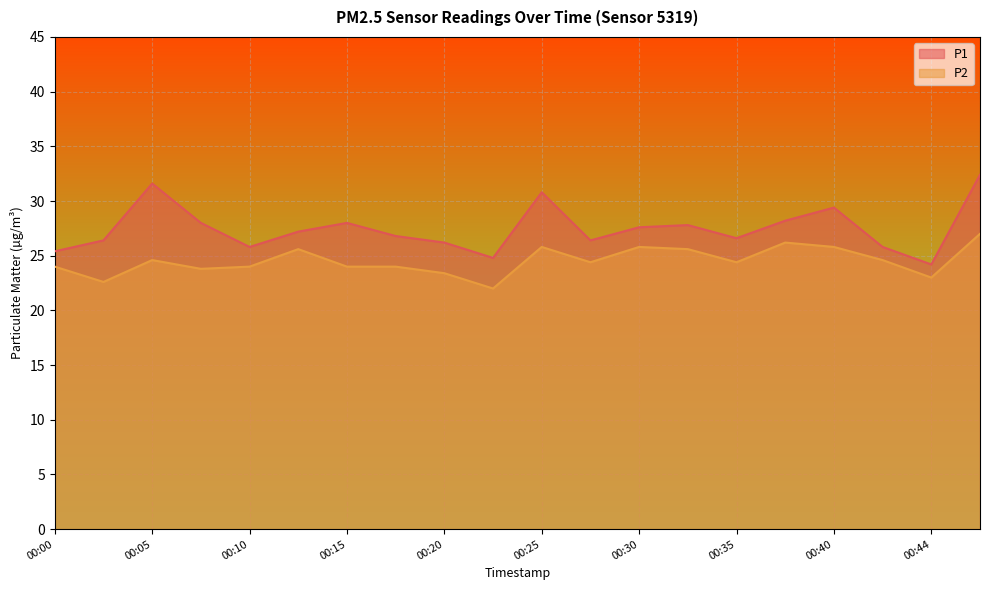

True or false: P2 has a value of 24.4 at 00:35.

True